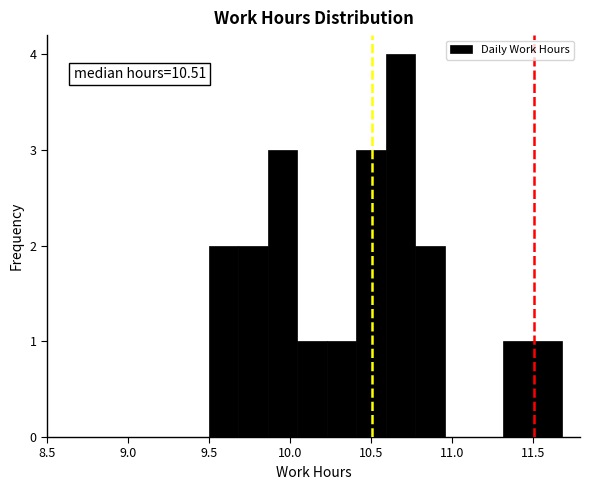

Read against the x-axis, roughly where is the centre of the tallest bar?

10.70